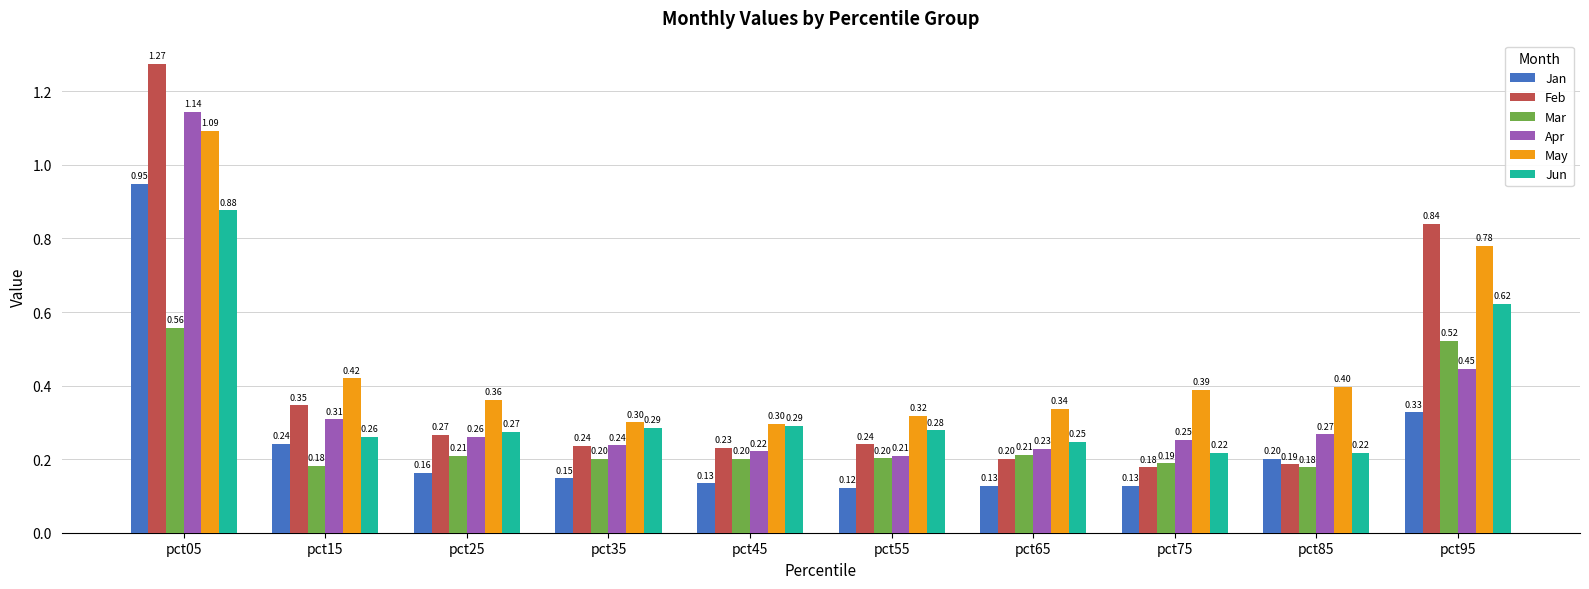

Count the Jun values in the range 0 to 1.

10